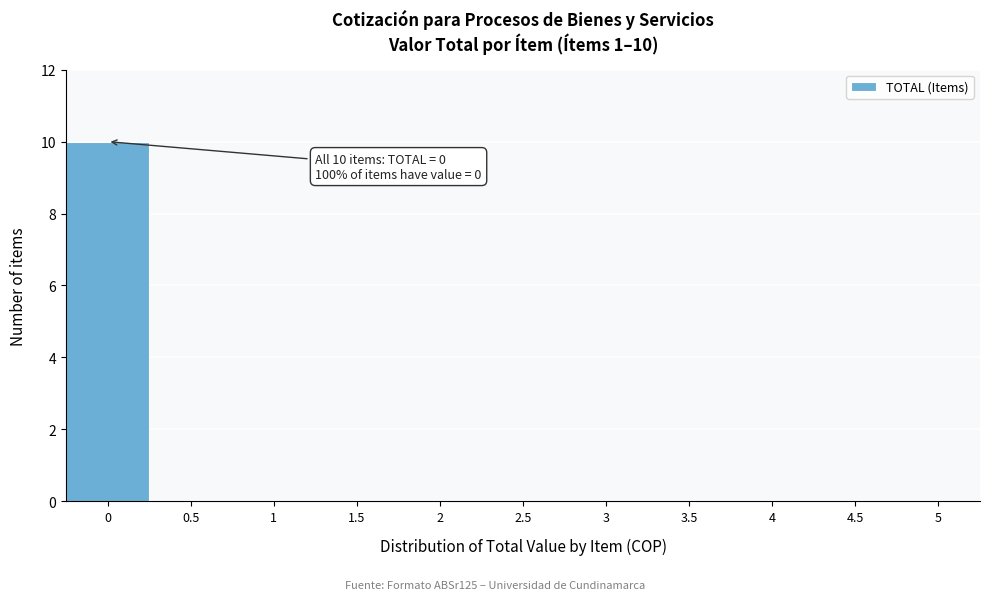

Reading left to right, transcribe all the data shown in this chart.

0=10	0.5=0	1=0	1.5=0	2=0	2.5=0	3=0	3.5=0	4=0	4.5=0	5=0